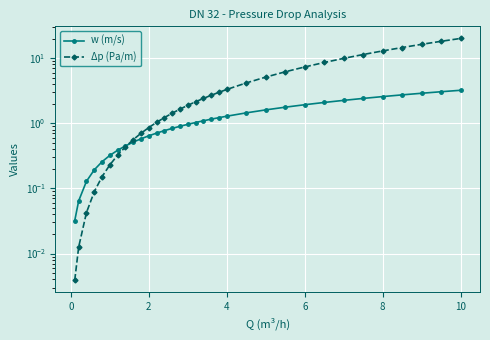

True or false: w (m/s) has more than 2 points higher than both neighbors.

False